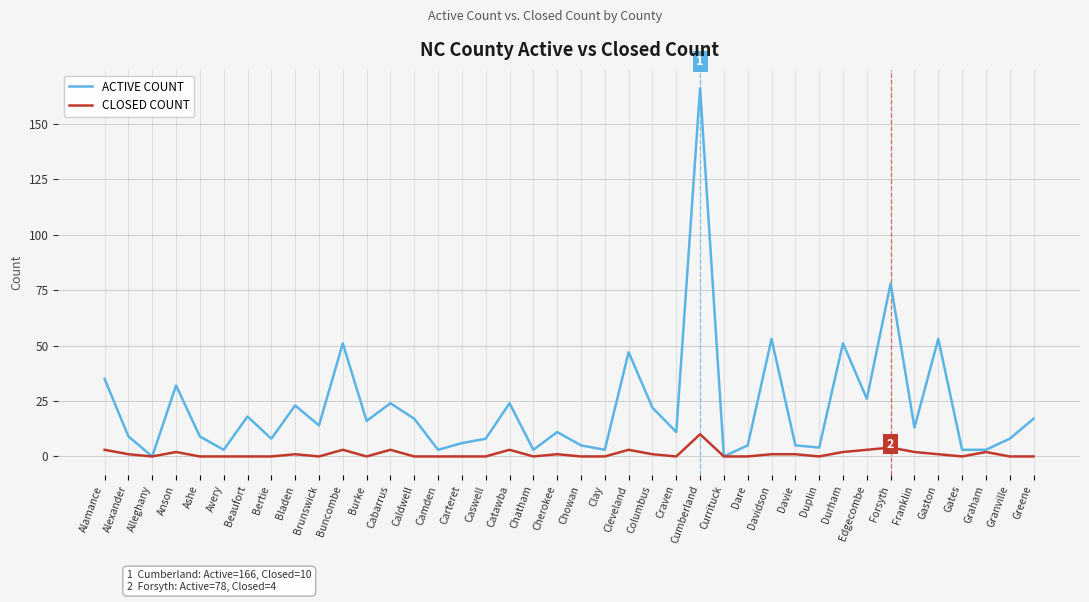

The CLOSED COUNT series shows 0 at Duplin. True or false?

True